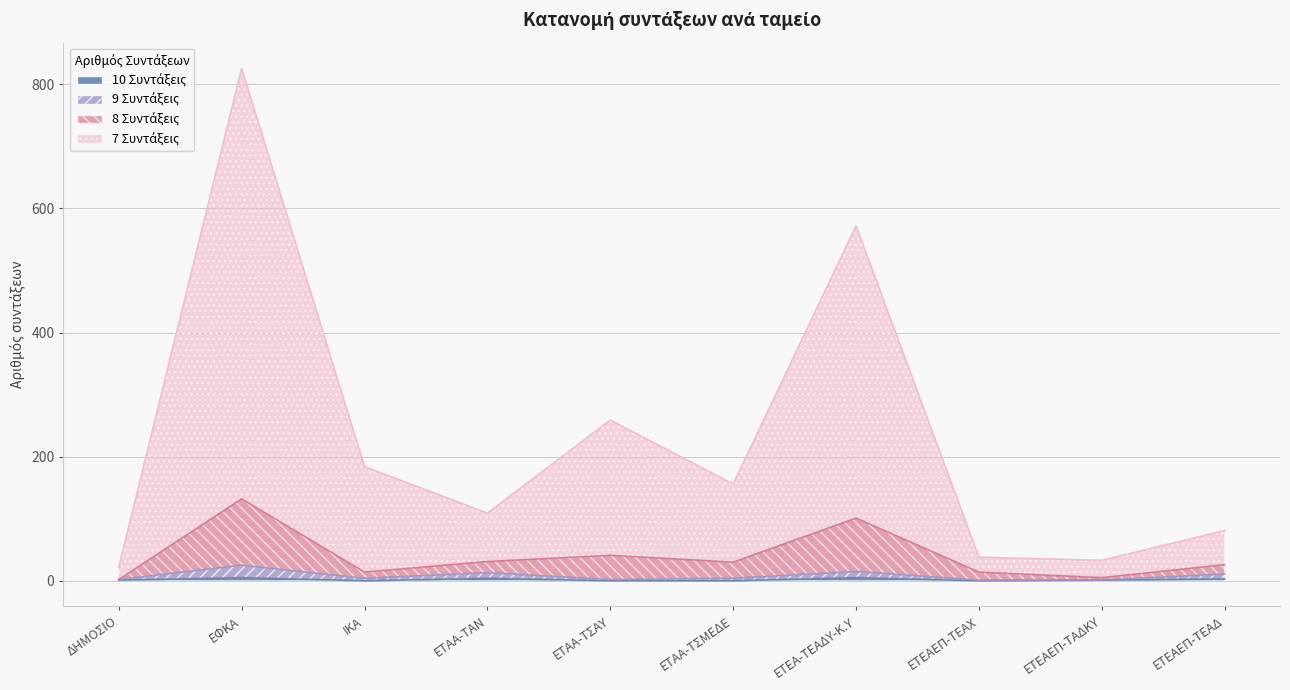

Rank the categories by 8 Συντάξεις value from lowest to highest.

ΔΗΜΟΣΙΟ, ΕΤΕΑΕΠ-ΤΑΔΚΥ, ΙΚΑ, ΕΤΕΑΕΠ-ΤΕΑΧ, ΕΤΕΑΕΠ-ΤΕΑΔ, ΕΤΑΑ-ΤΣΜΕΔΕ, ΕΤΑΑ-ΤΑΝ, ΕΤΑΑ-ΤΣΑΥ, ΕΤΕΑ-ΤΕΑΔΥ-Κ.Υ, ΕΦΚΑ